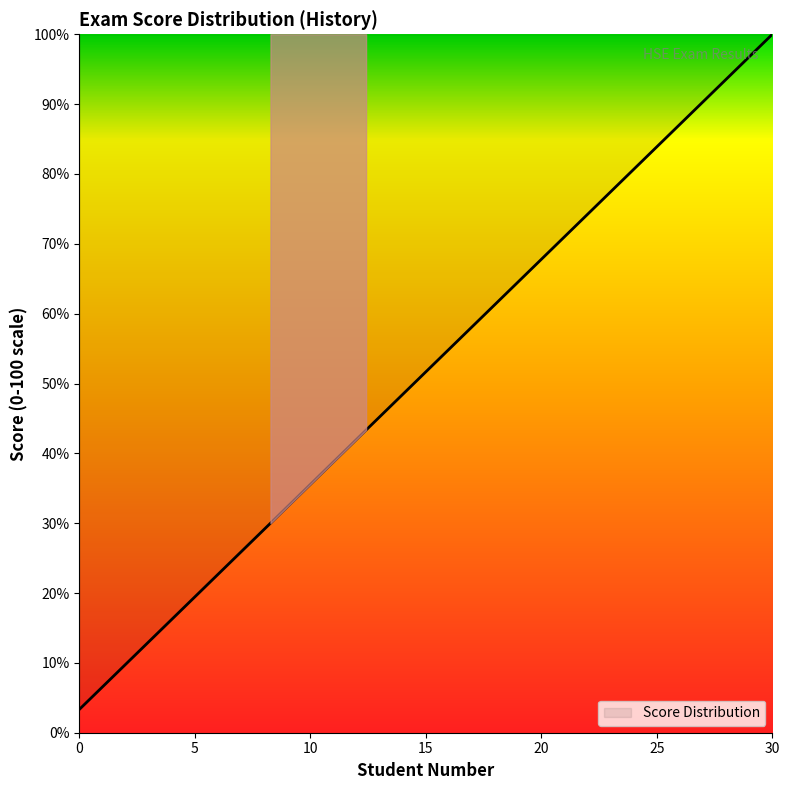

What is the difference between the maximum and minimum values?

96.7